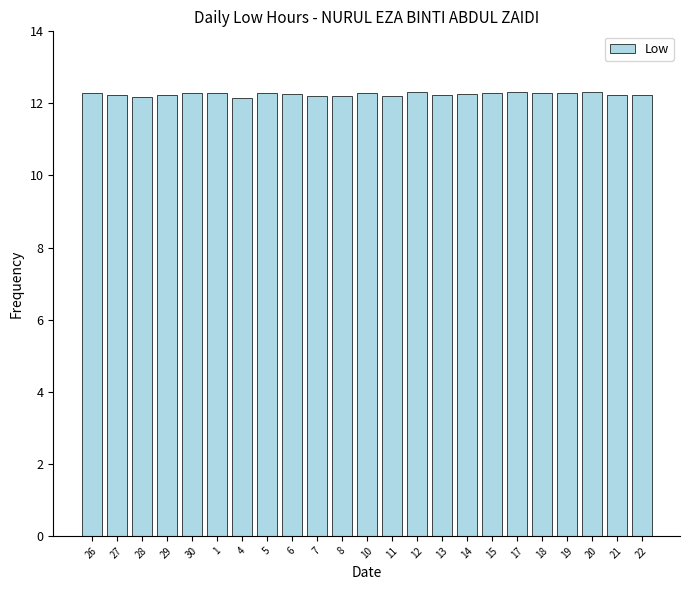

What is the smallest value displayed?

12.2